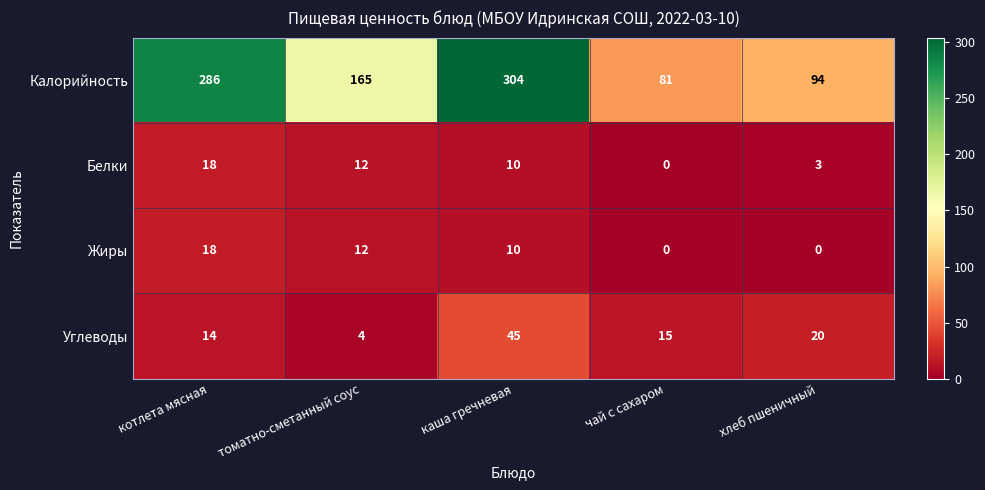

Reading left to right, list all the values displayed in this chart.

Калорийность: 286	165	304	81	94
Белки: 18	12	10	0	3
Жиры: 18	12	10	0	0
Углеводы: 14	4	45	15	20